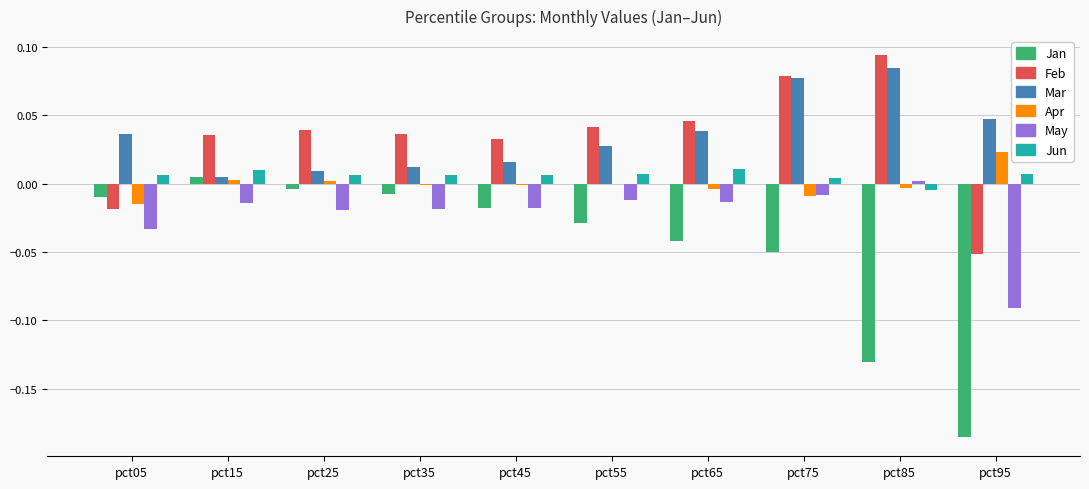

Is it true that May equals -0.0 at pct05?

True